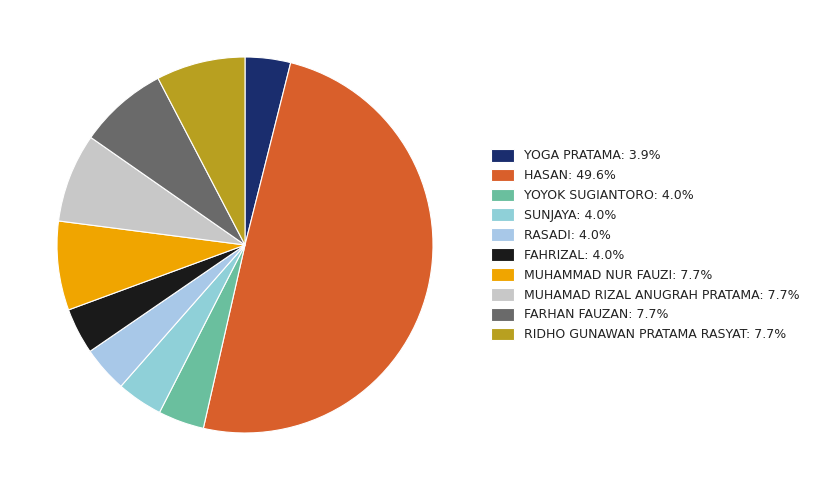

How many slices are in this pie chart?

10